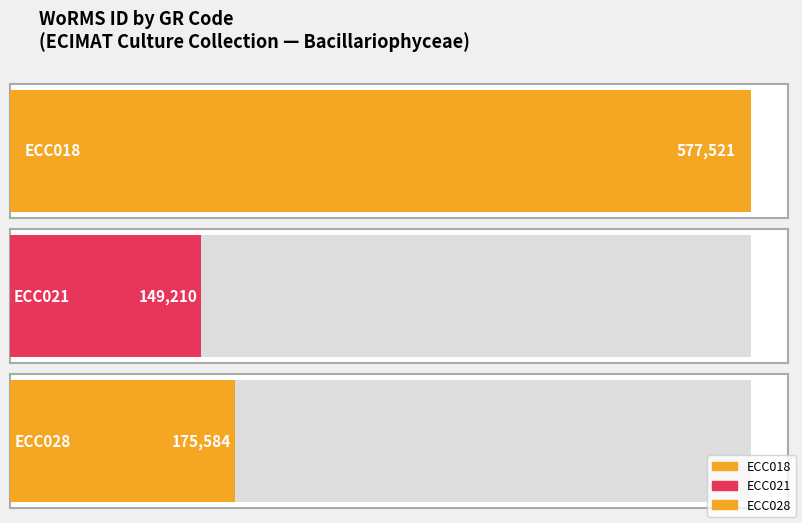

What is the greatest value displayed?

577521